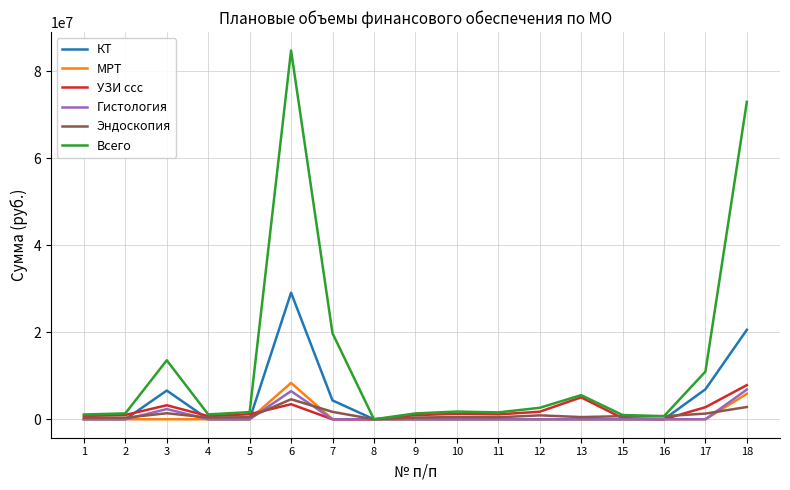

The value of Гистология at 2 is 0. True or false?

True